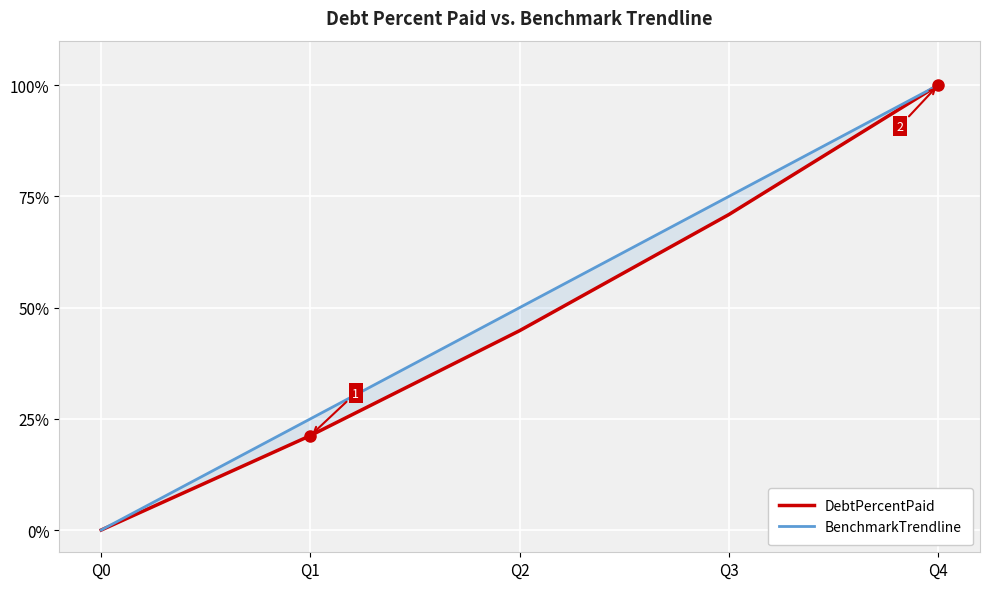

At which category is the sum across all series the highest?

Q4